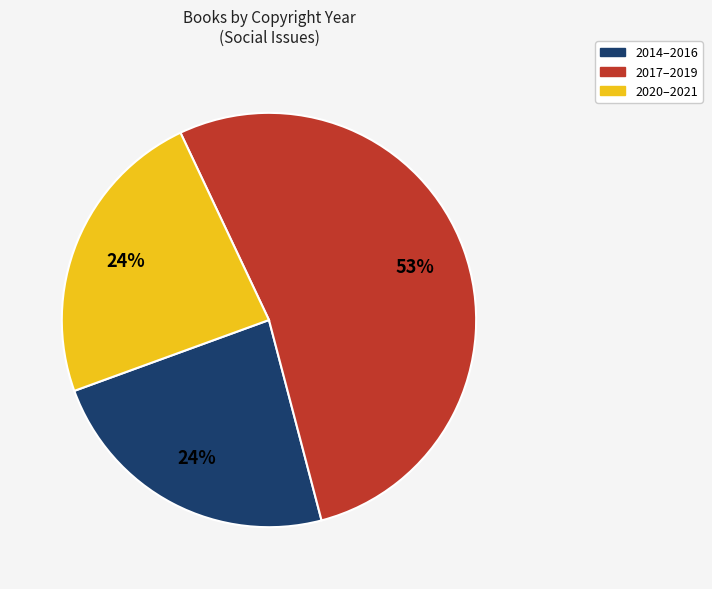

What is the largest slice in the pie chart?

2017–2019